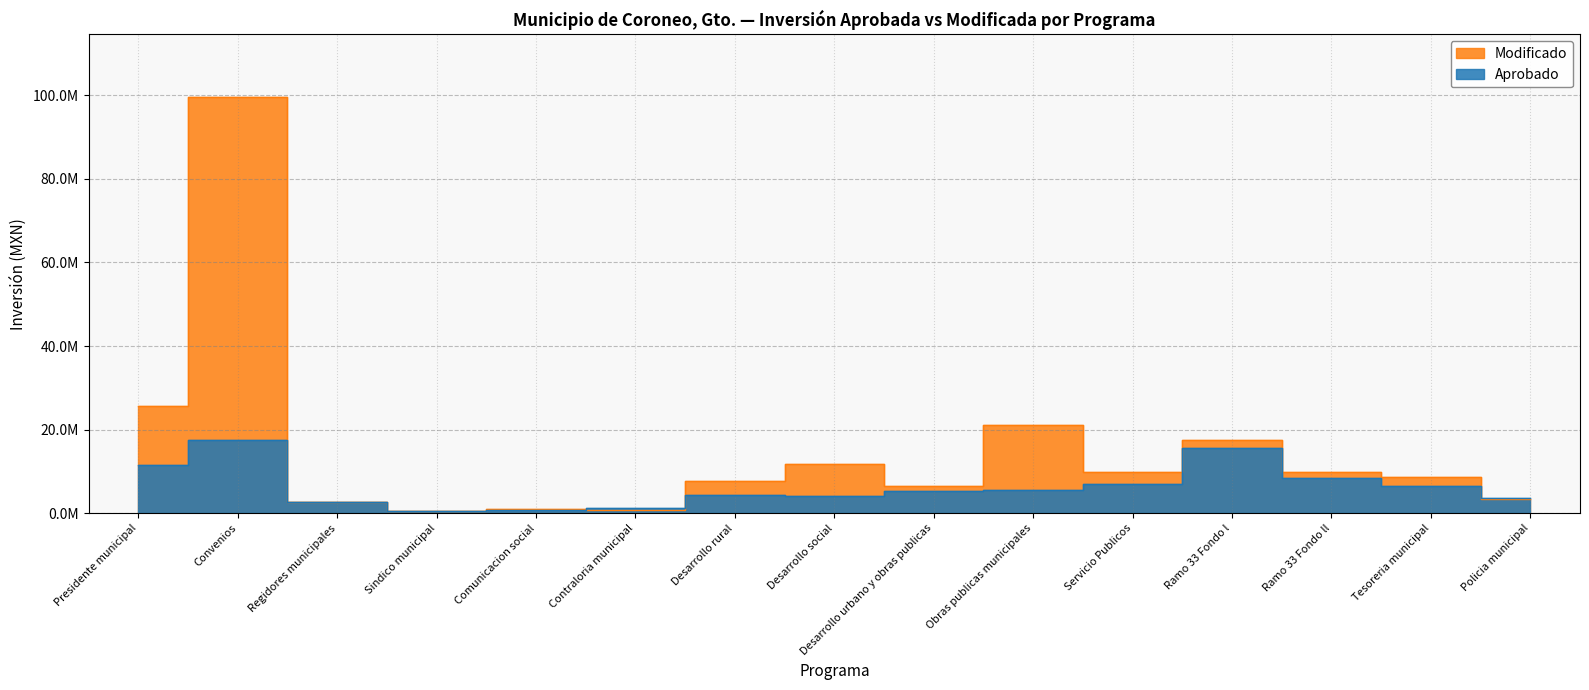

What position from the left is Presidente municipal?

1